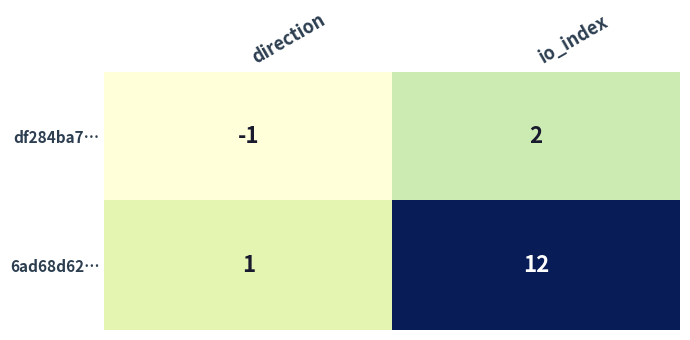

What is the spread (max minus min) of values at direction?

2